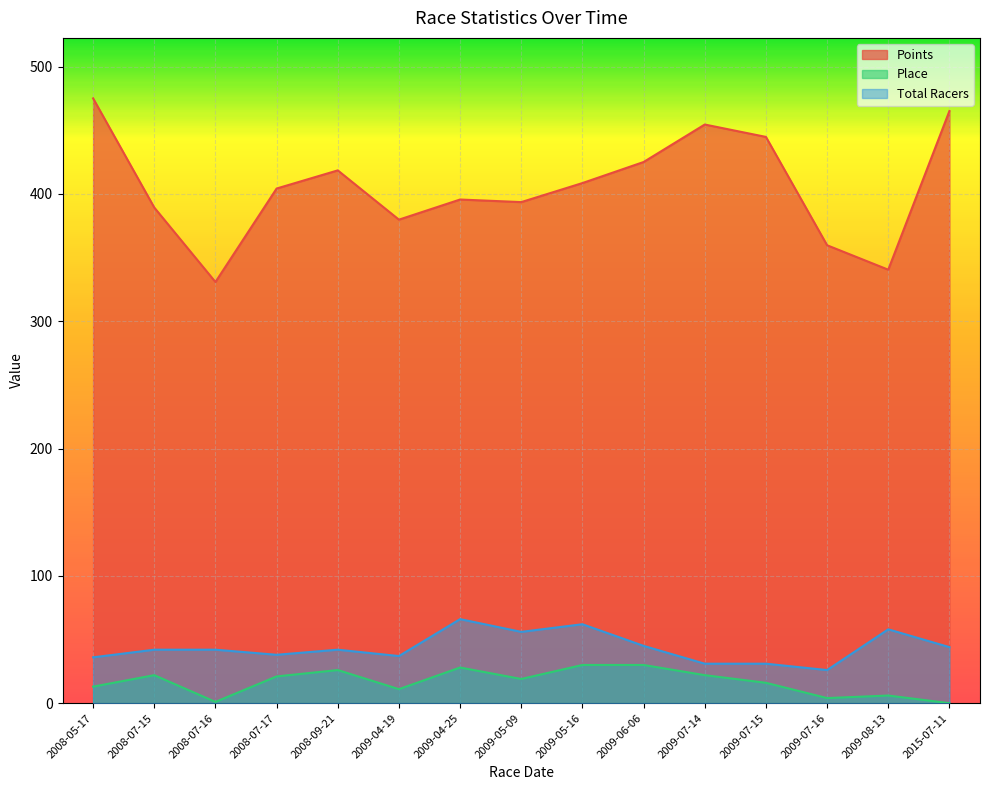

At which label does Total Racers first exceed 42?

2009-04-25